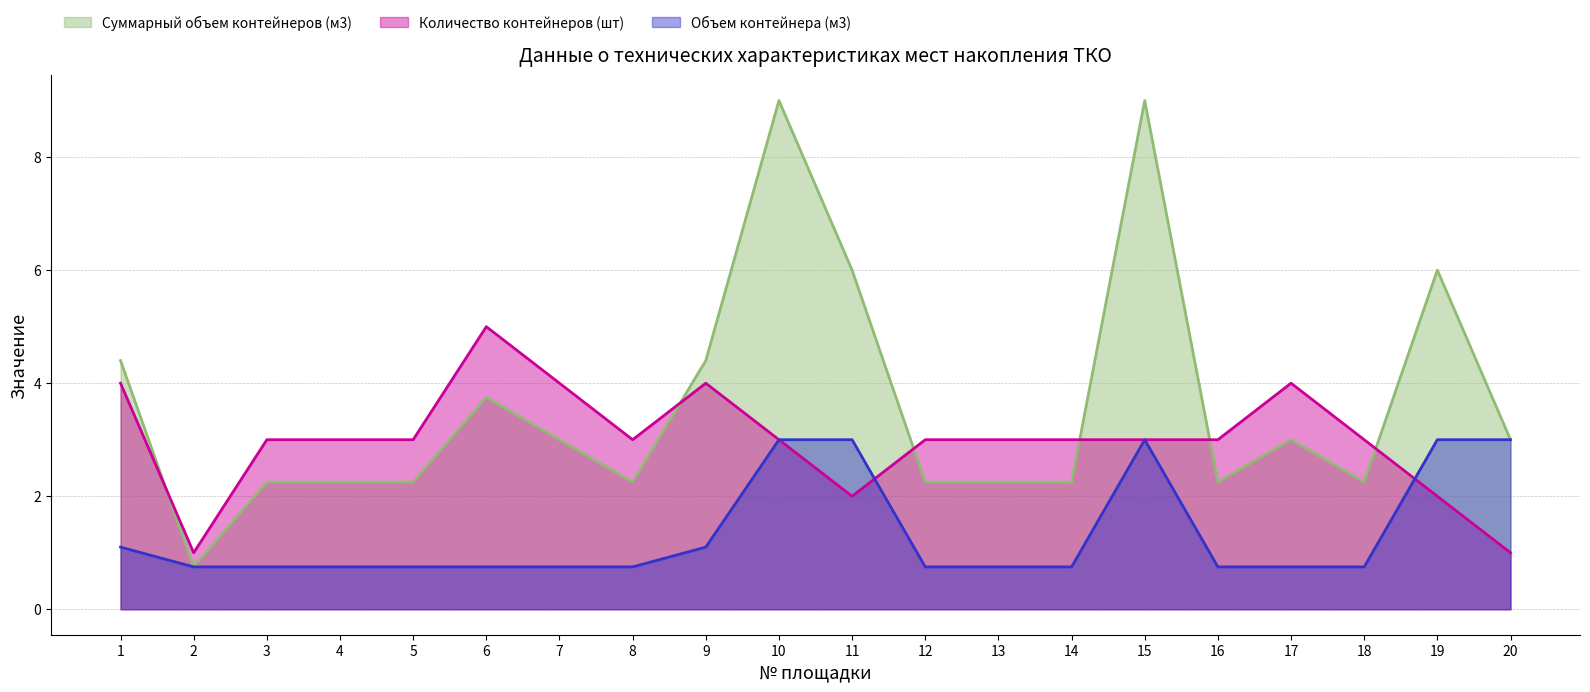

Where is Объем контейнера (м3) nearest to the value 1?

1